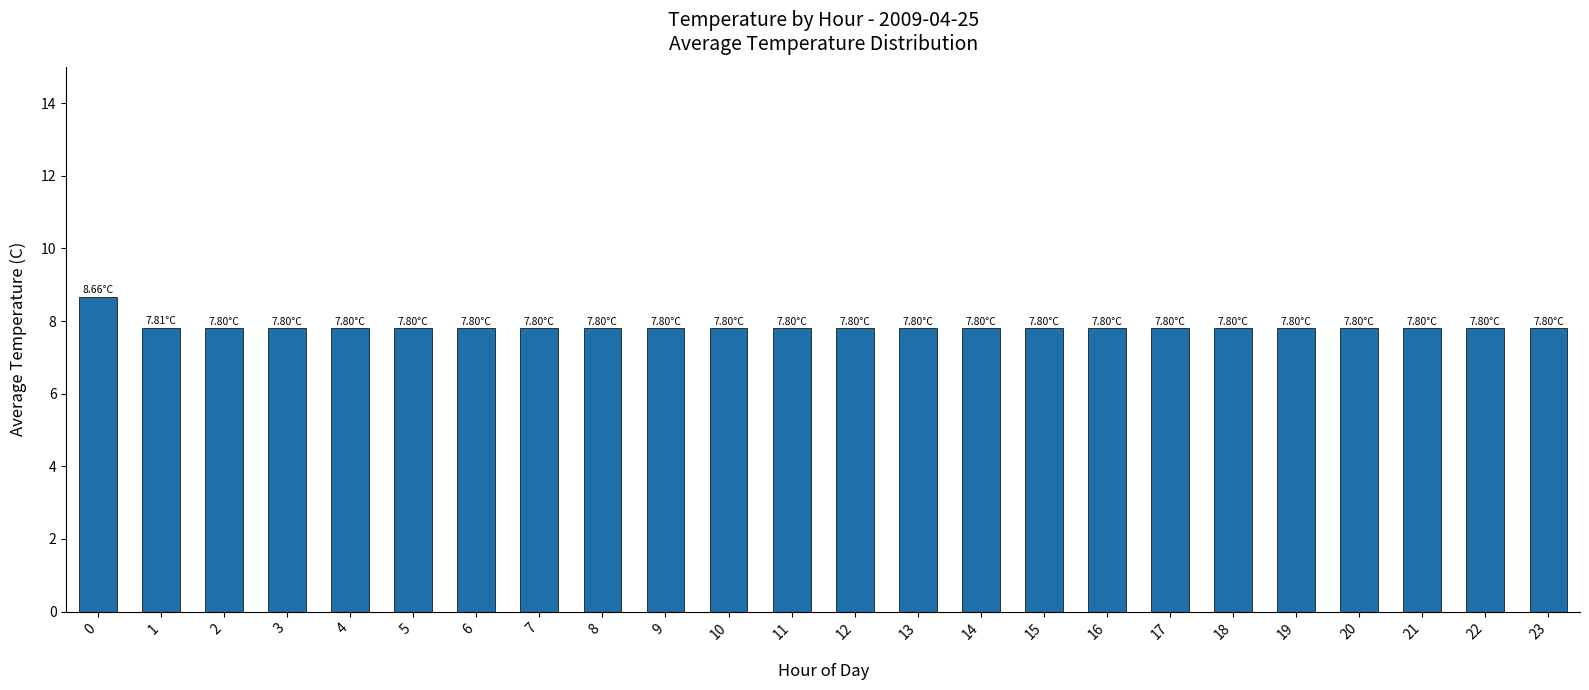

Approximately how many times larger is the value at 5 compared to 15?

1.0